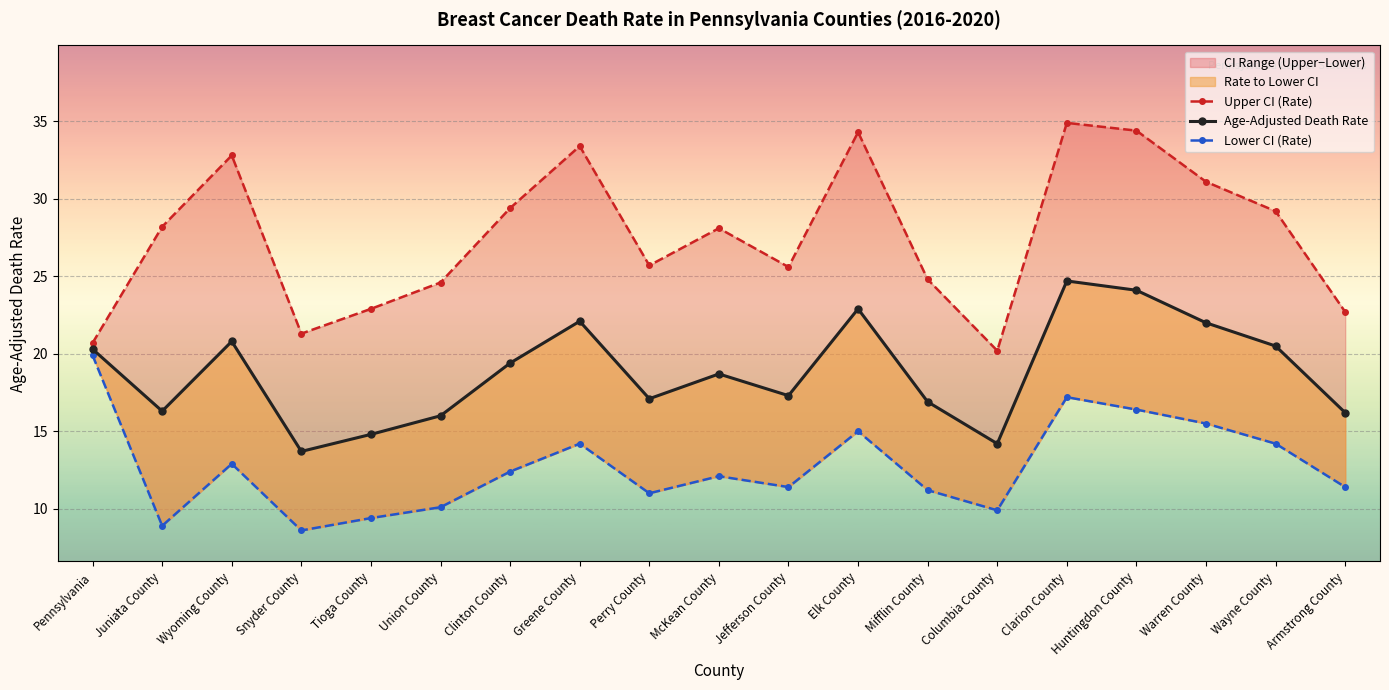

Rank the series by their average value, from lowest to highest.

Lower CI (Rate), Age-Adjusted Death Rate, Upper CI (Rate)